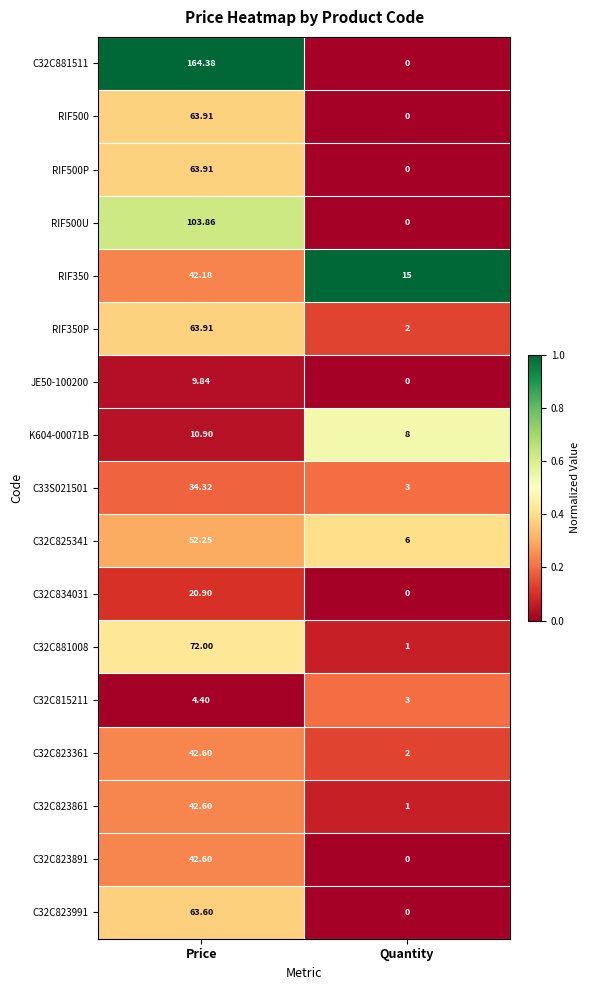

Which label corresponds to the smallest value in the chart?

Quantity